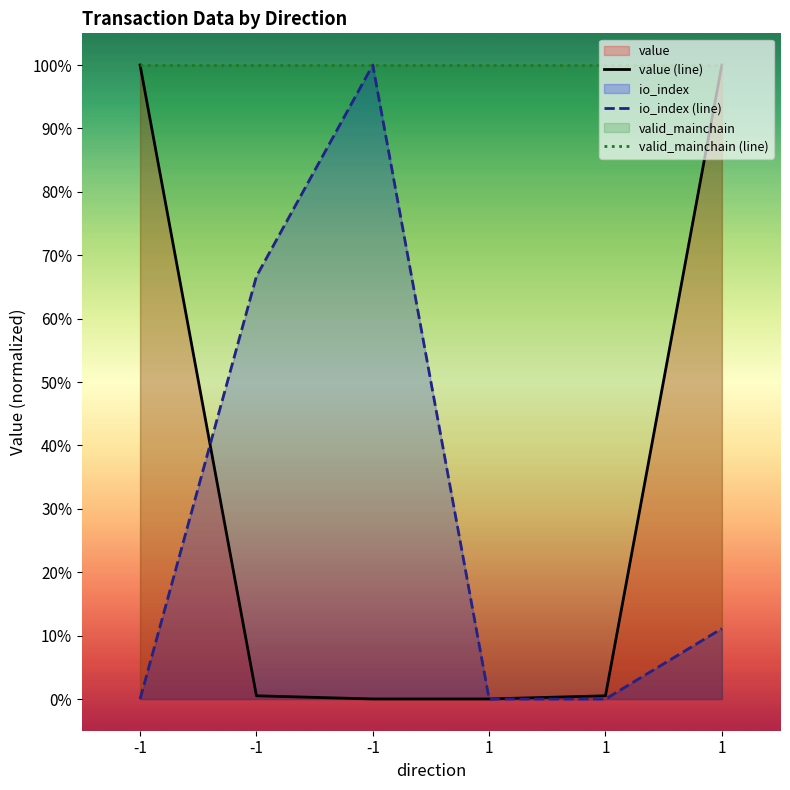

Does the chart have visible grid lines?

No